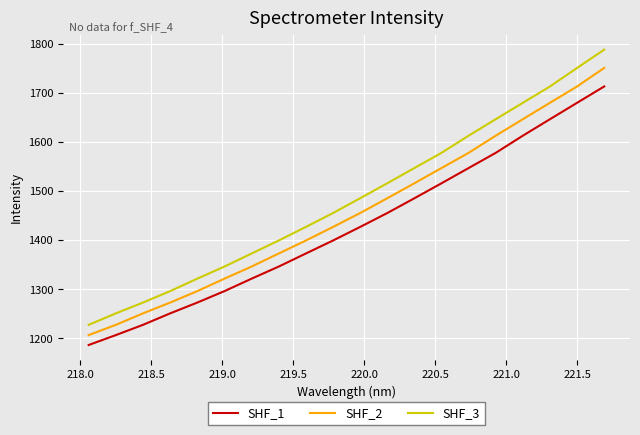

Does the chart display data point markers on the line(s)?

No